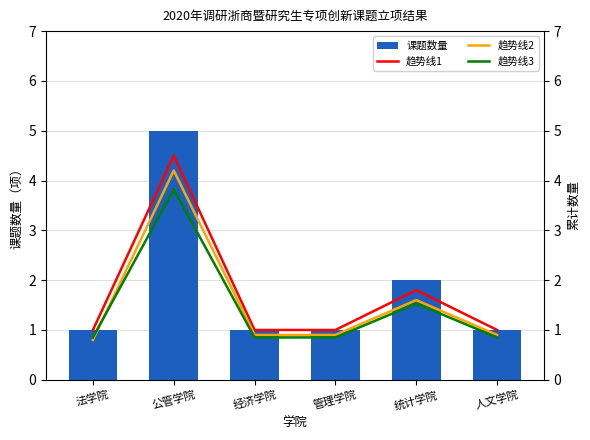

What value does the 课题数量 series have at 法学院?

1